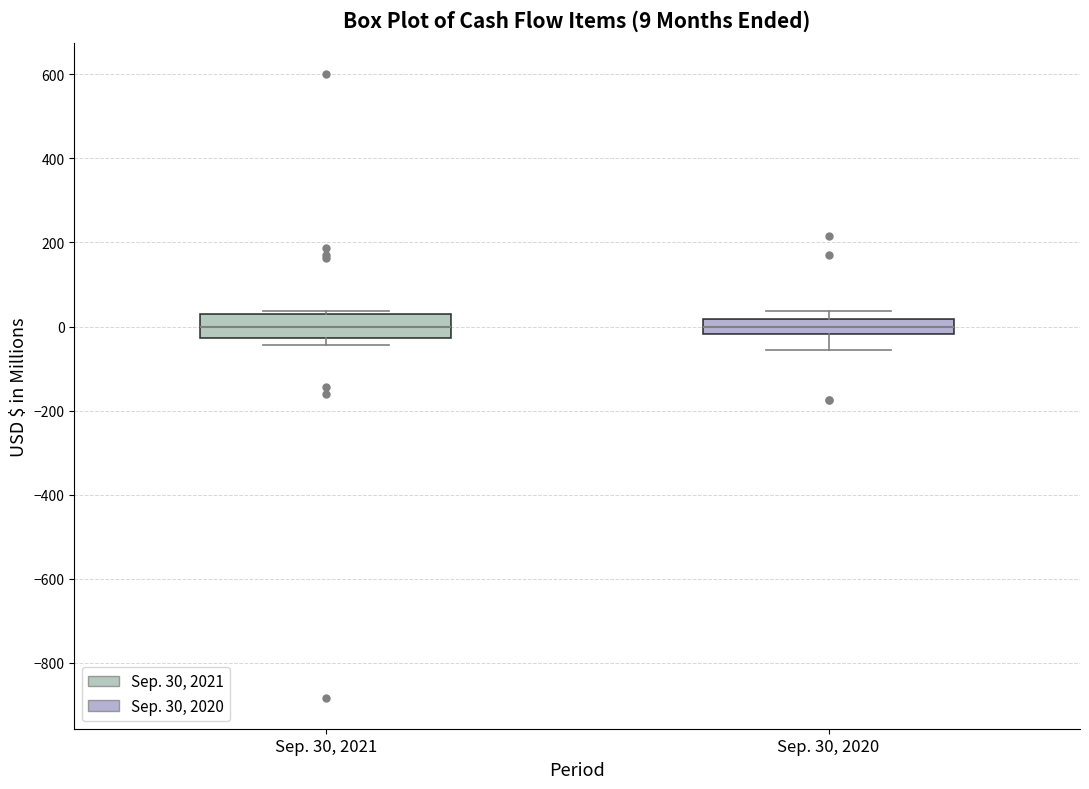

Comparing the boxes themselves (not the whiskers), which one is the tallest?

Sep. 30, 2021